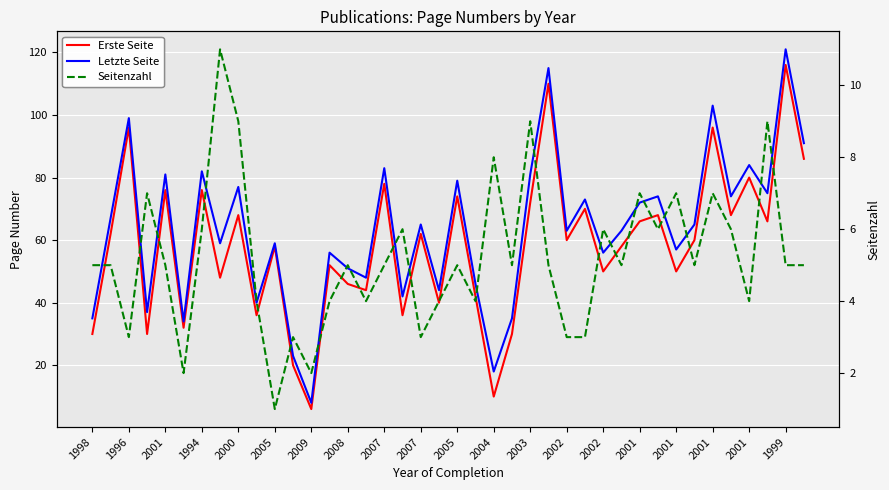

Count the number of categories in the chart.

40